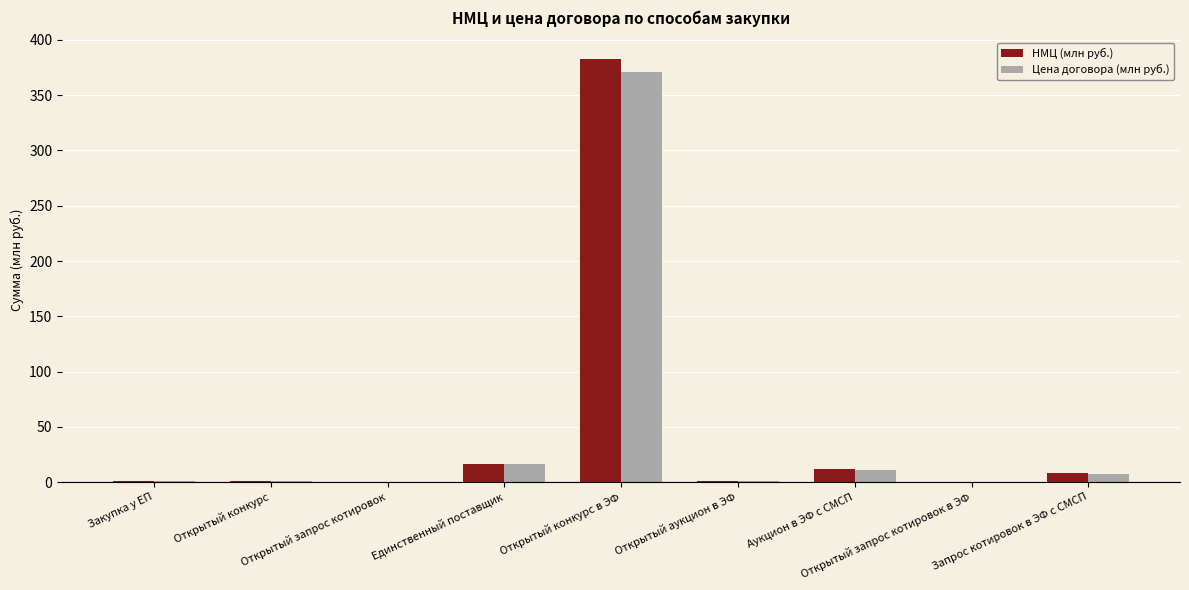

What is the sum of all НМЦ (млн руб.) values?

422.9